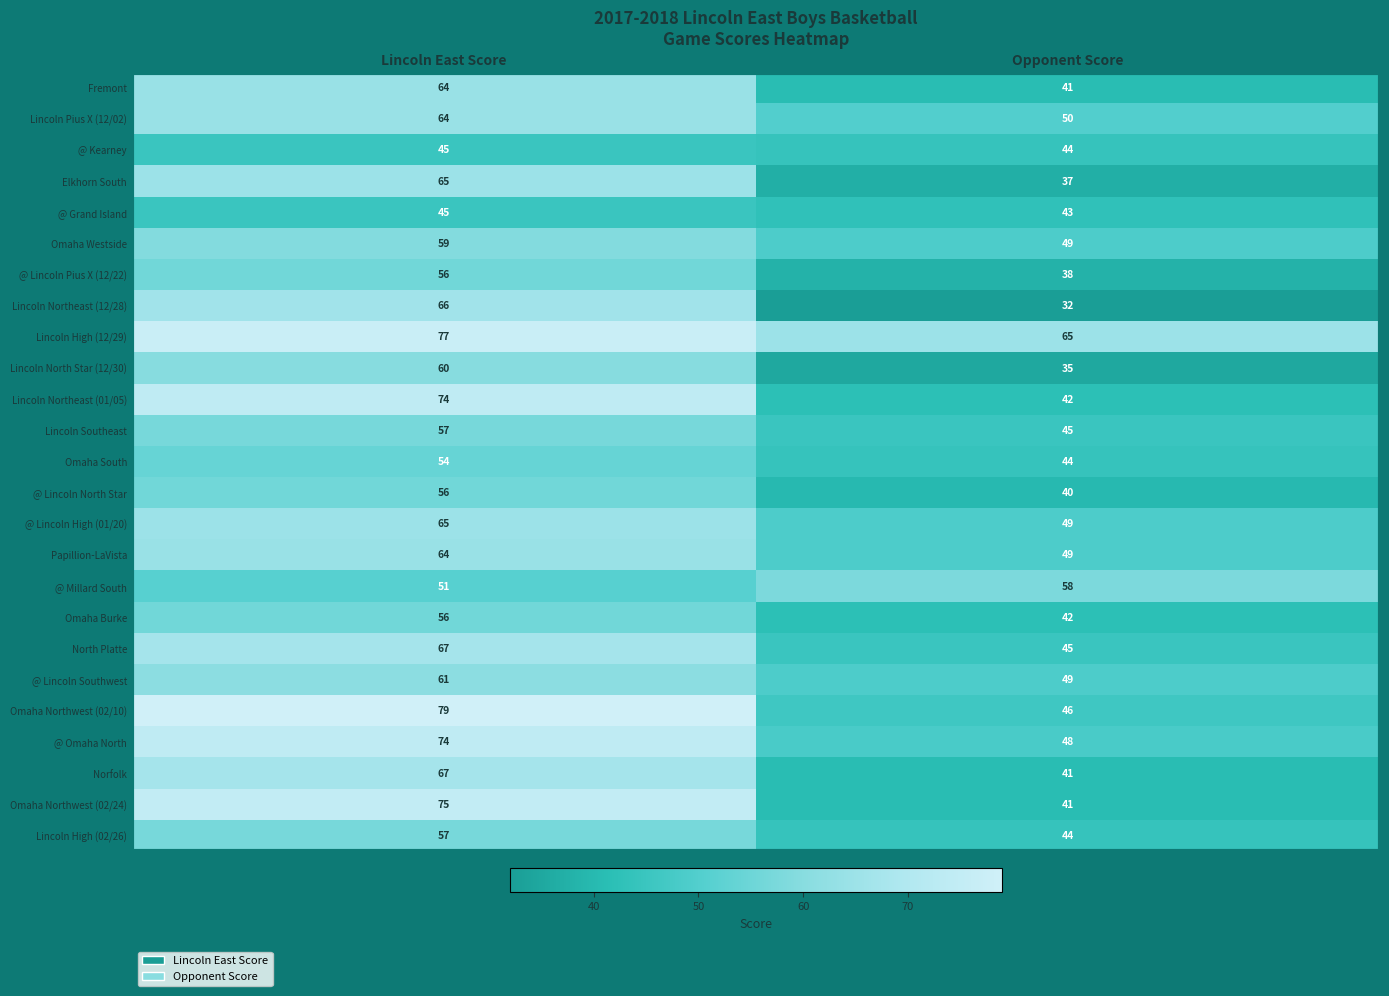

List the labels in order of Lincoln Southeast value, smallest first.

Opponent Score, Lincoln East Score